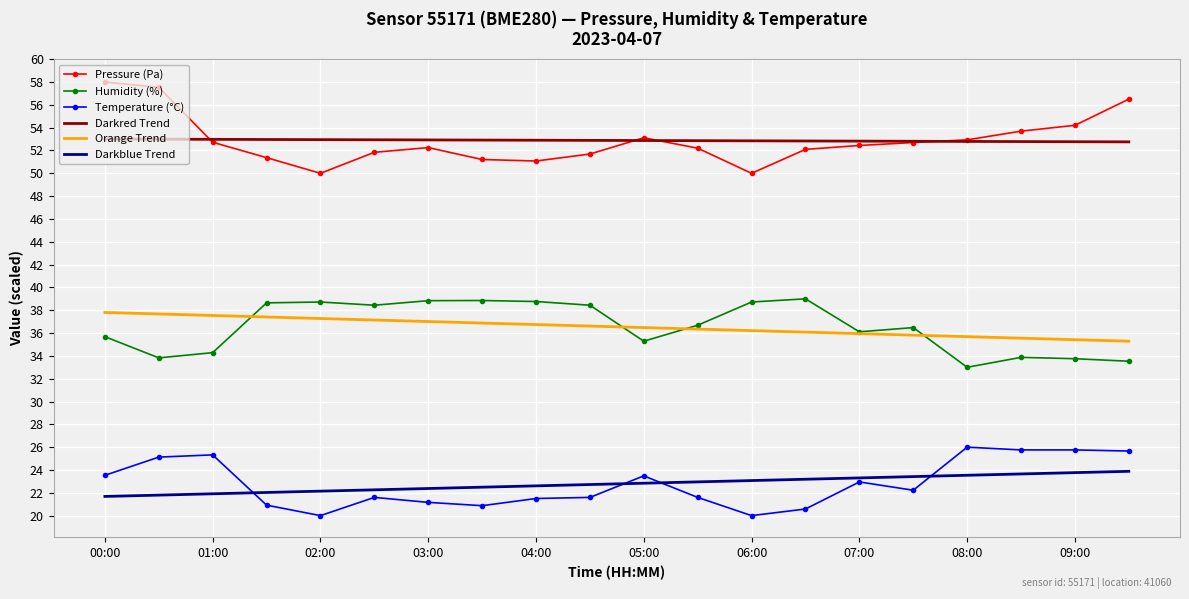

True or false: Humidity (%) and Pressure (Pa) intersect in this chart.

False